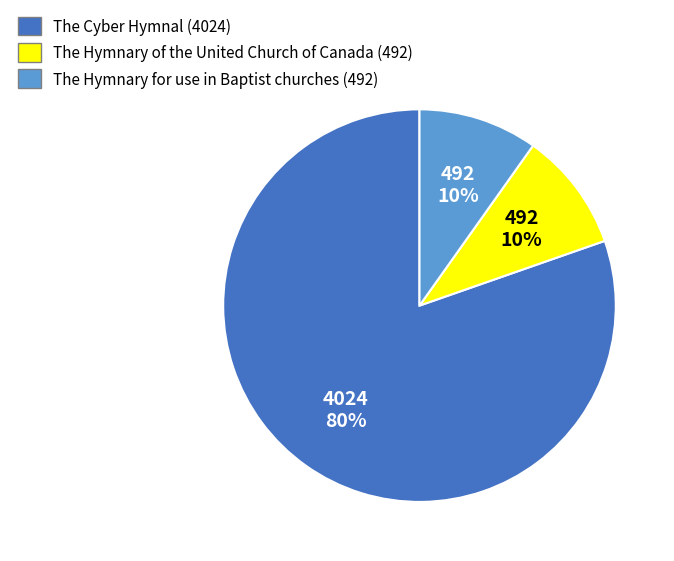

How many slices are in this pie chart?

3